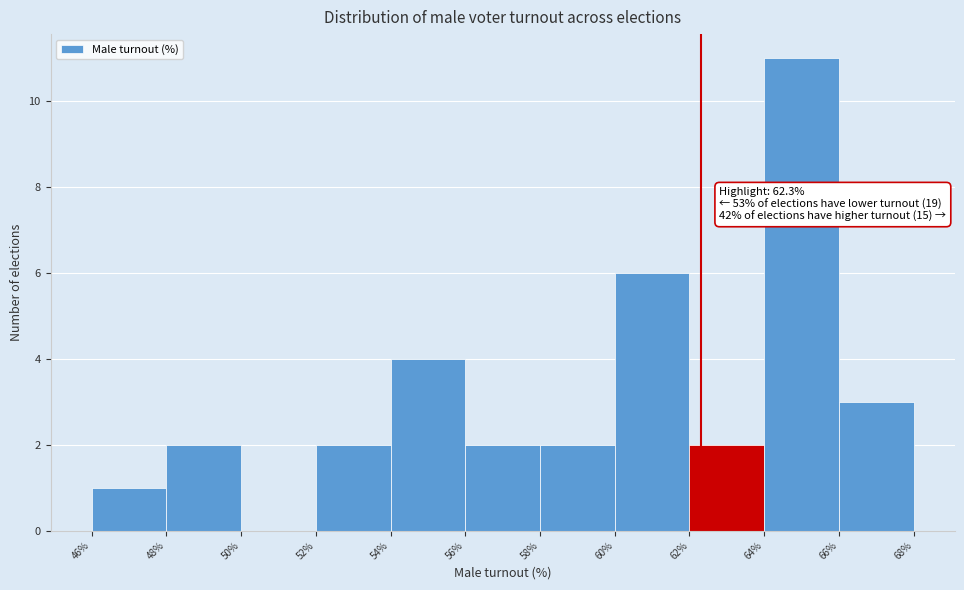

Over which range of the x-axis is the bar tallest?

64% to 66%